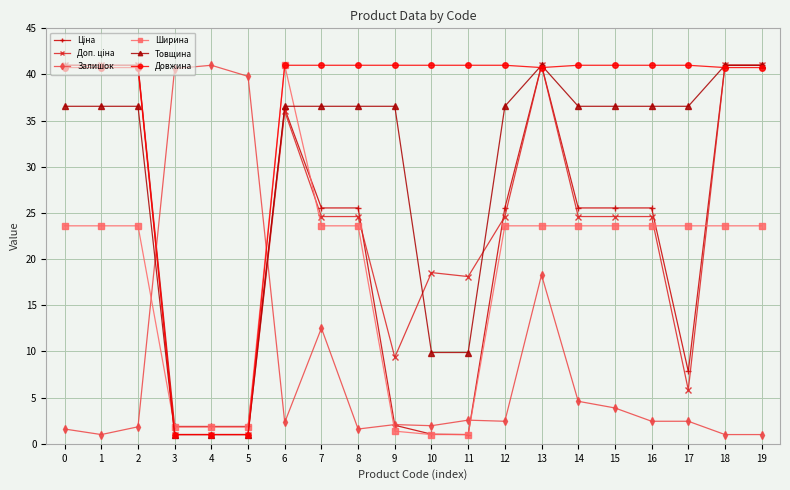

What is the value of the Ширина point at the 16th from the left?

23.6